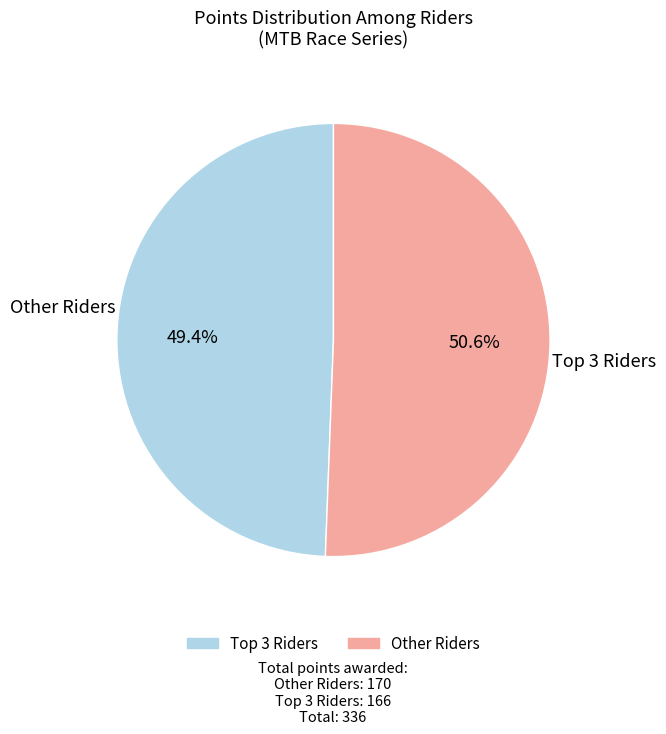

To the nearest percent, what is the difference between the largest and smallest slice percentages?

1%